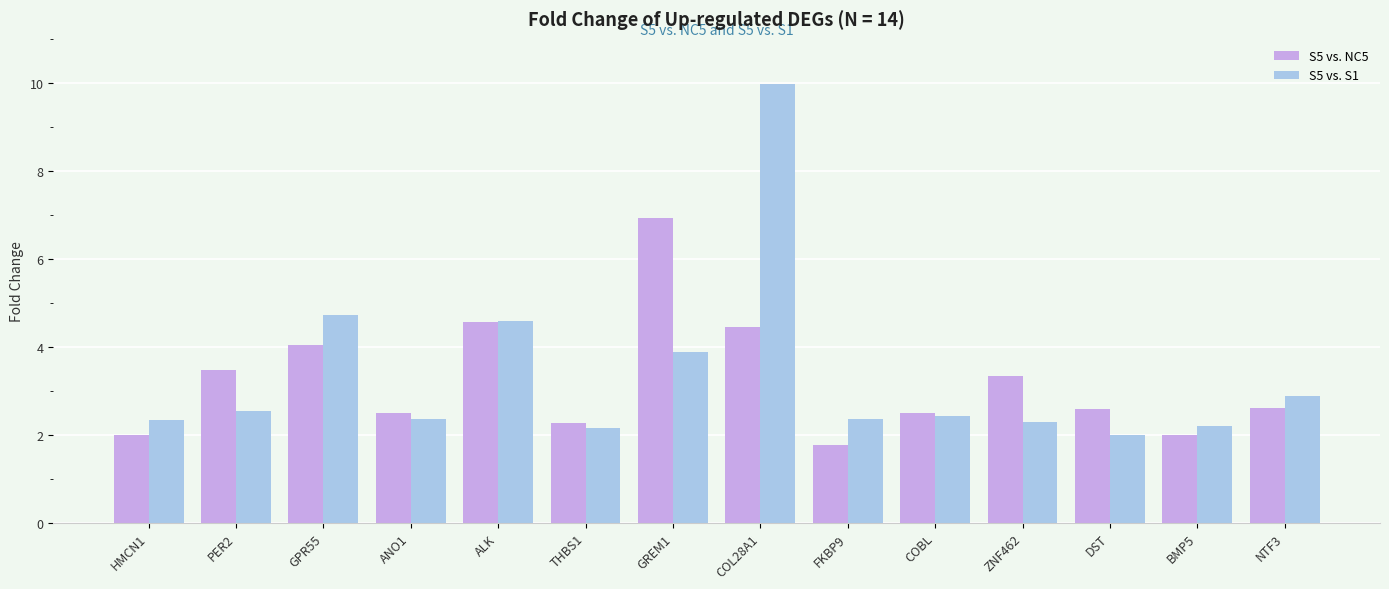

List the series in order of their peak value, lowest first.

S5 vs. NC5, S5 vs. S1